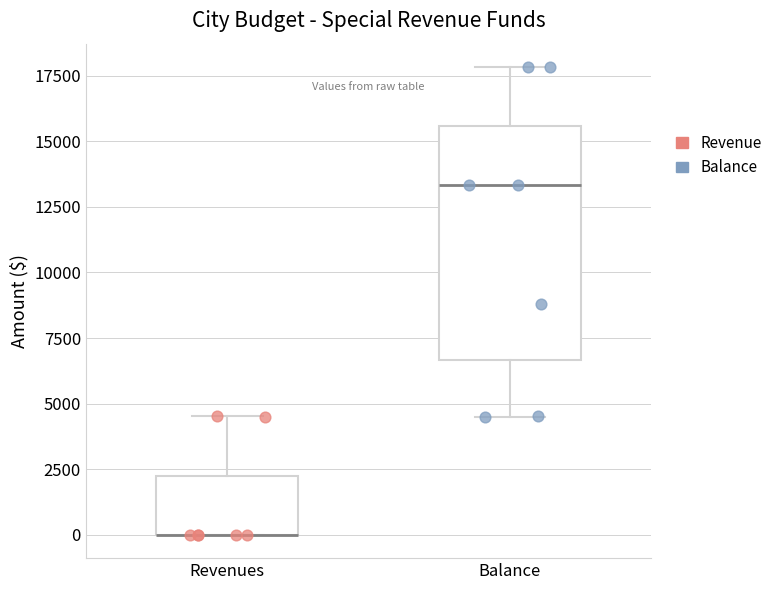

Reading left to right, transcribe this box plot: for each box, give where its median line is, the range the box spans, and where its two whiskers end, as read against the y-axis. The values are not printed on the chart, so give them approximately, as read against the axis.

Revenues: median 0 (drawn on the box's lower edge), box 0 to 2500, whiskers 0 to 4500
Balance: median 13500, box 6500 to 15500, whiskers 4500 to 18000